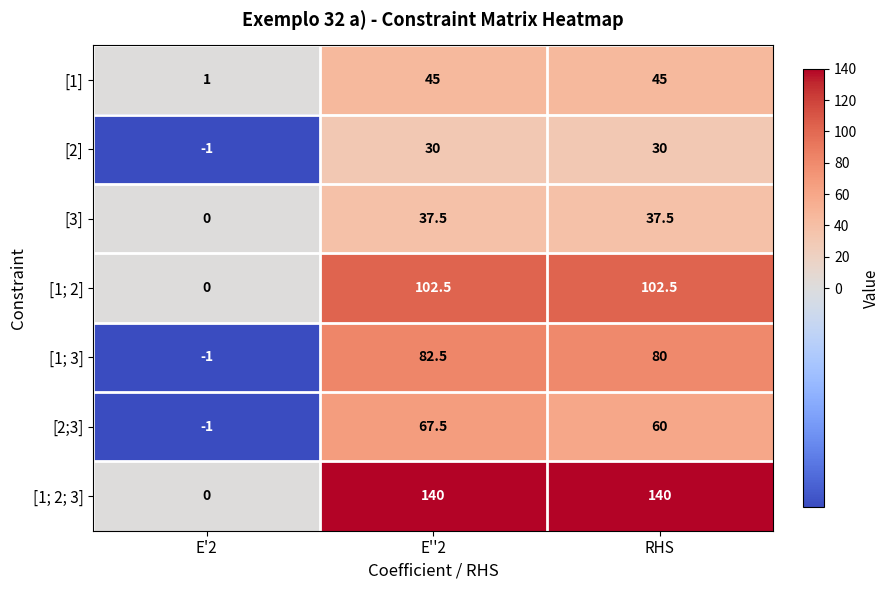

The [1; 3] series shows 107.8 at E''2. True or false?

False